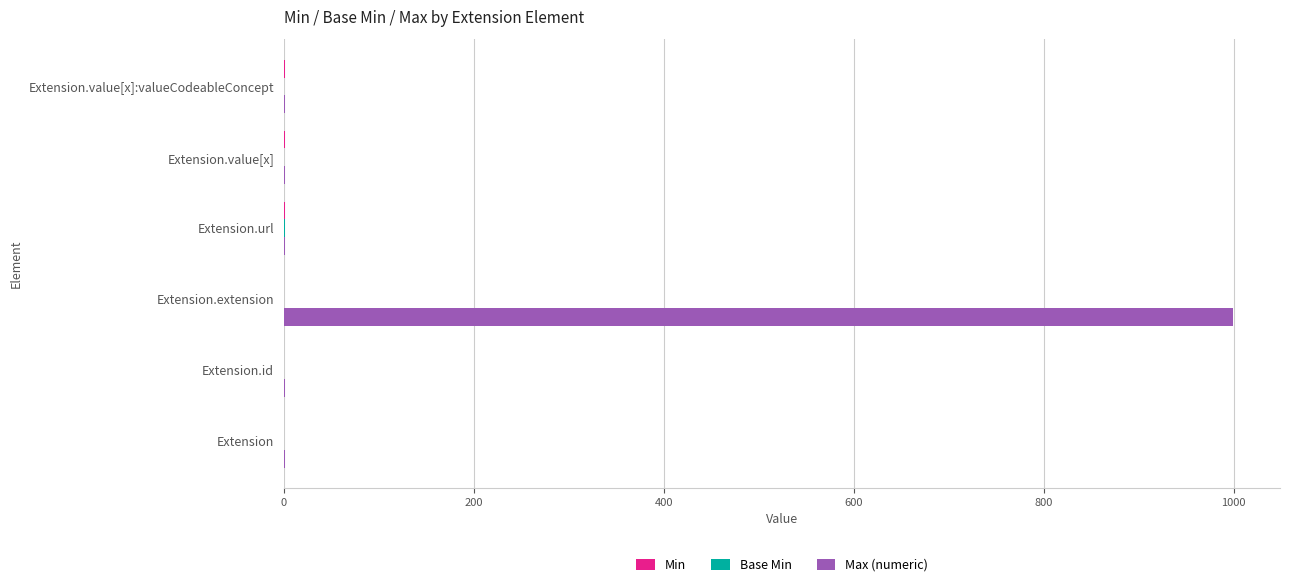

What is the sum of all Max (numeric) values?

1004